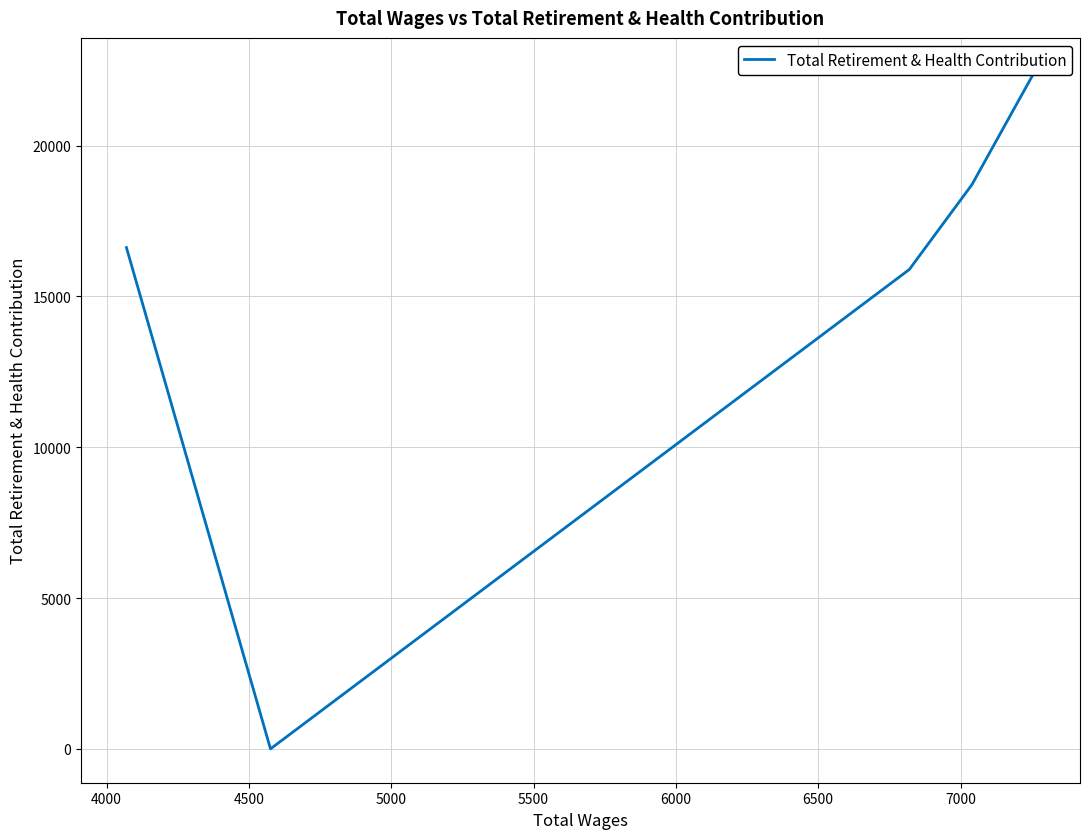

Does the chart have visible grid lines?

Yes